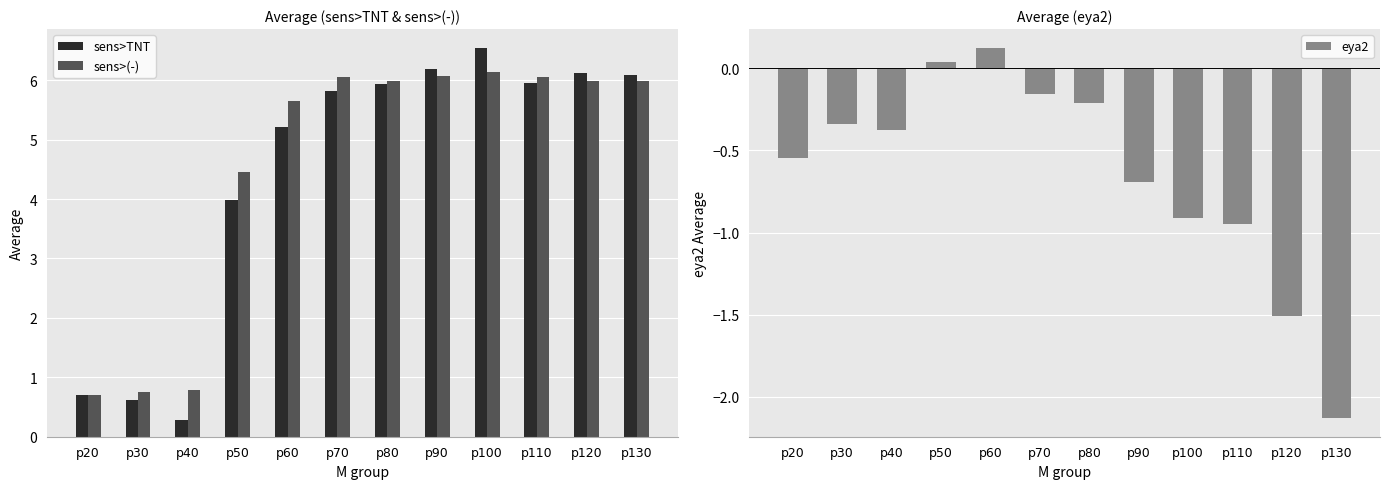

How many groups of bars are there?

12